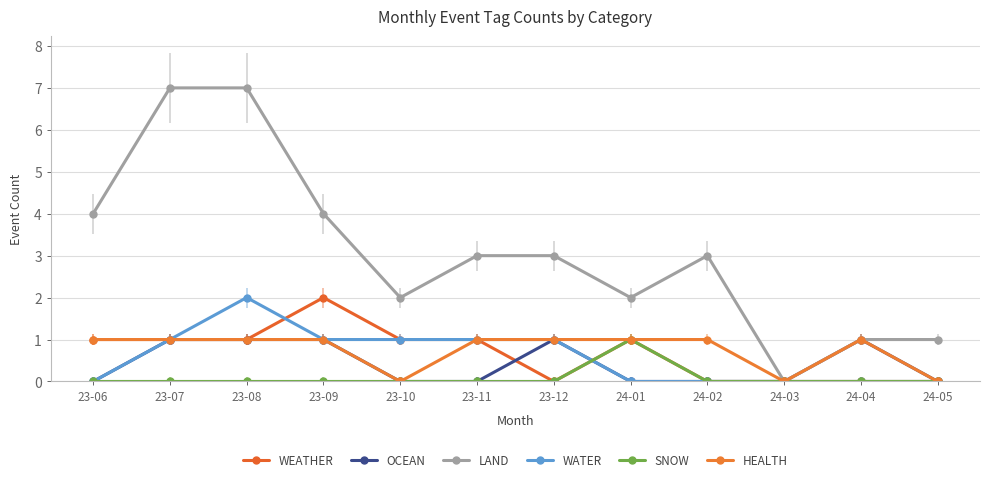

What is the label of the 1st point from the left?

23-06